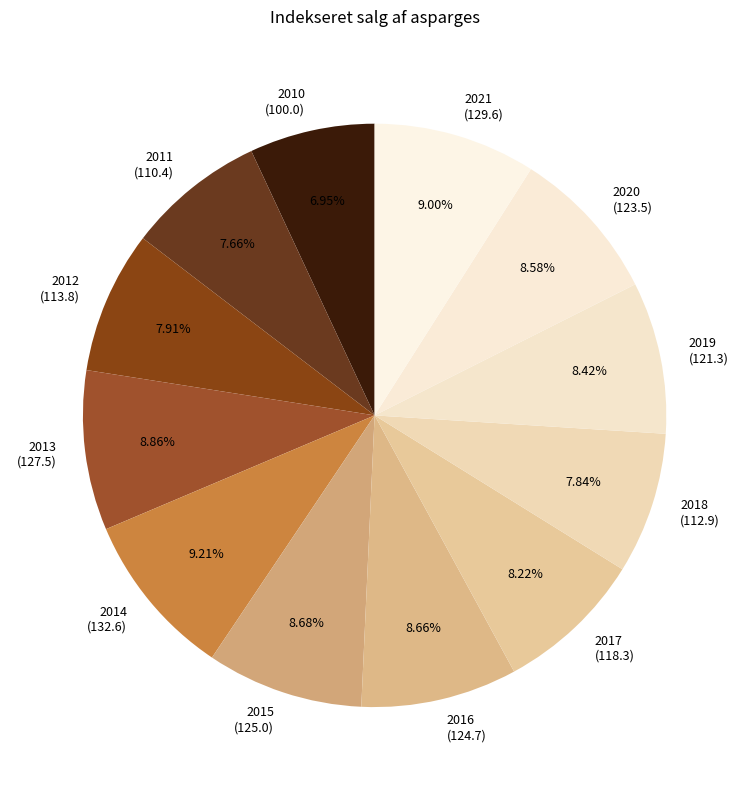

Does any single category account for the majority?

No